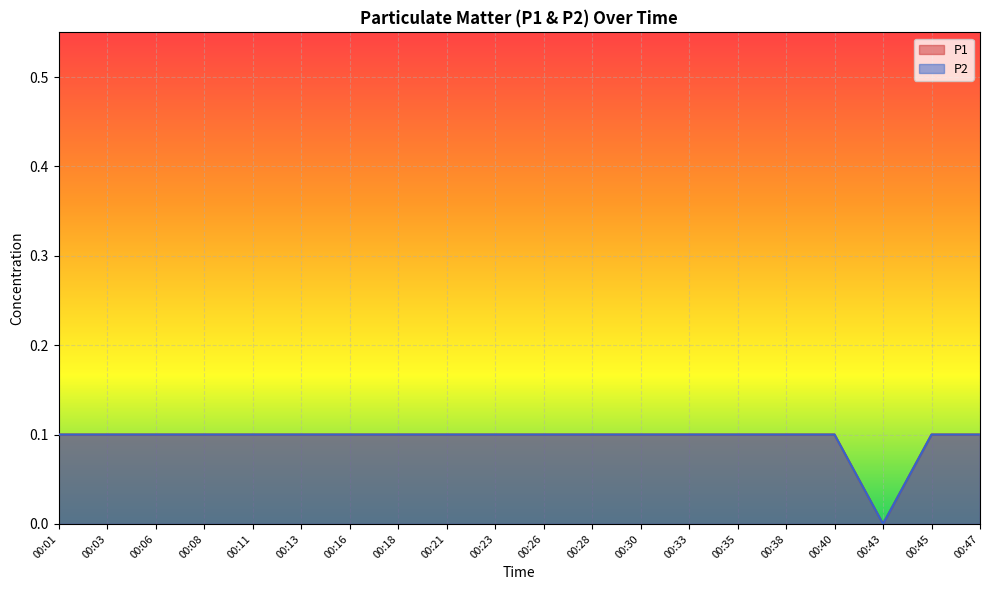

How many values in the P2 series exceed 0?

19